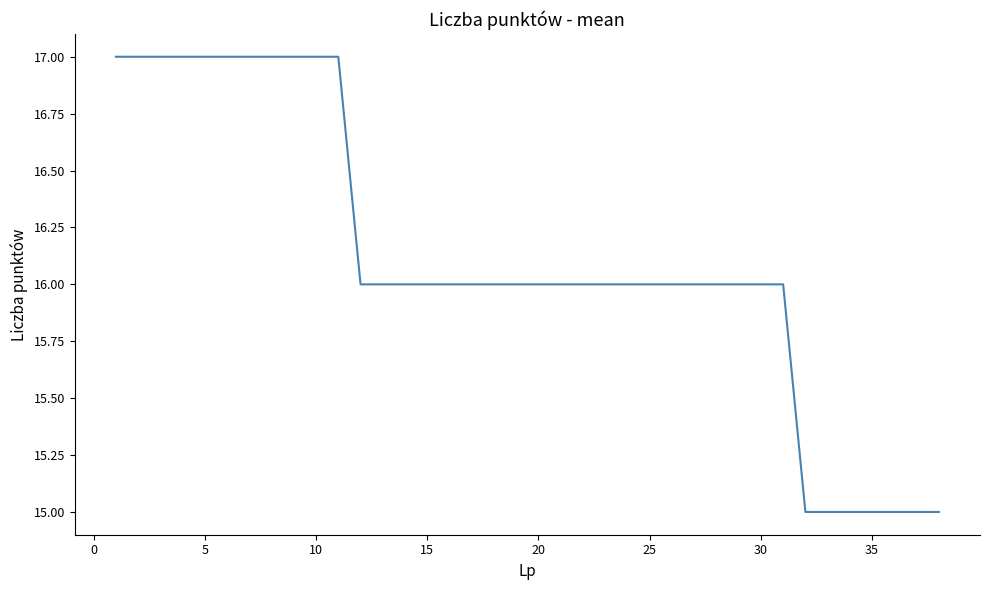

What is the smallest value displayed?

15